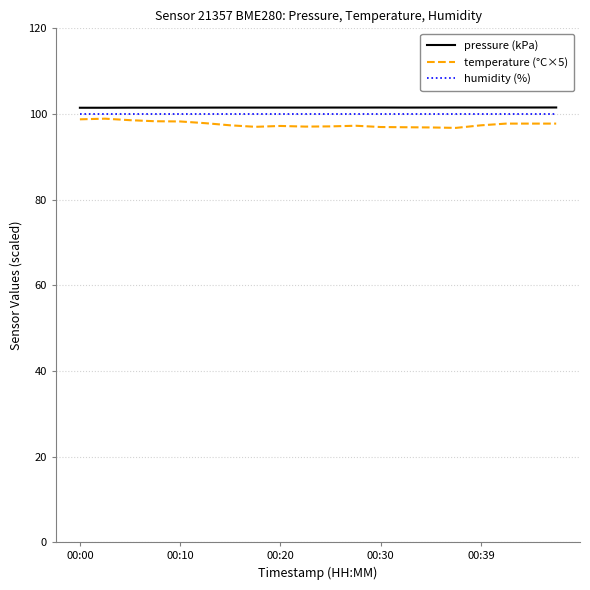

Which series has the widest spread of values?

temperature (°C×5)